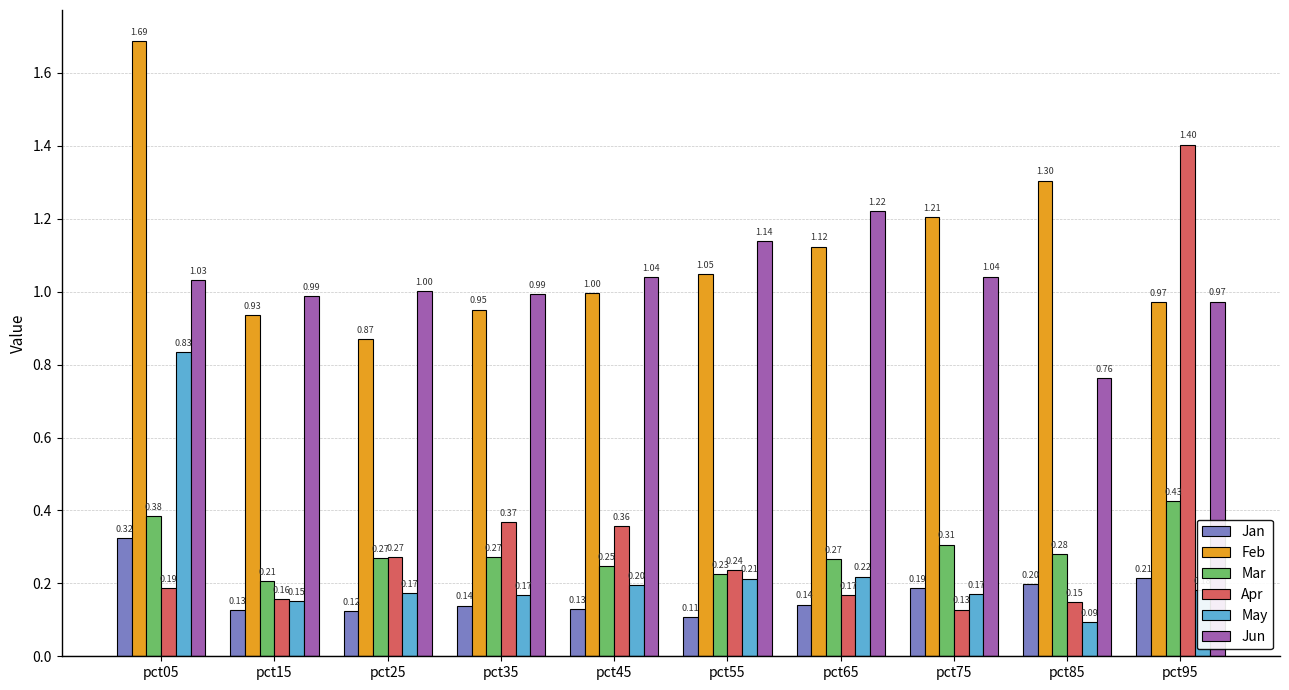

Between pct15 and pct25, which series saw the biggest shift?

Apr